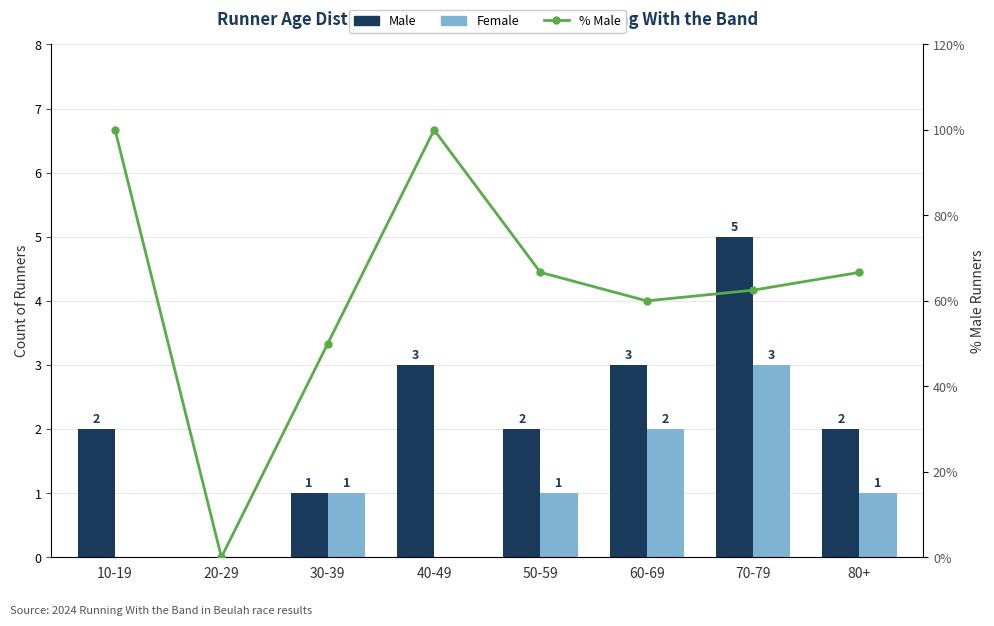

What is the difference between the maximum and second lowest values in the % Male series?

50.0